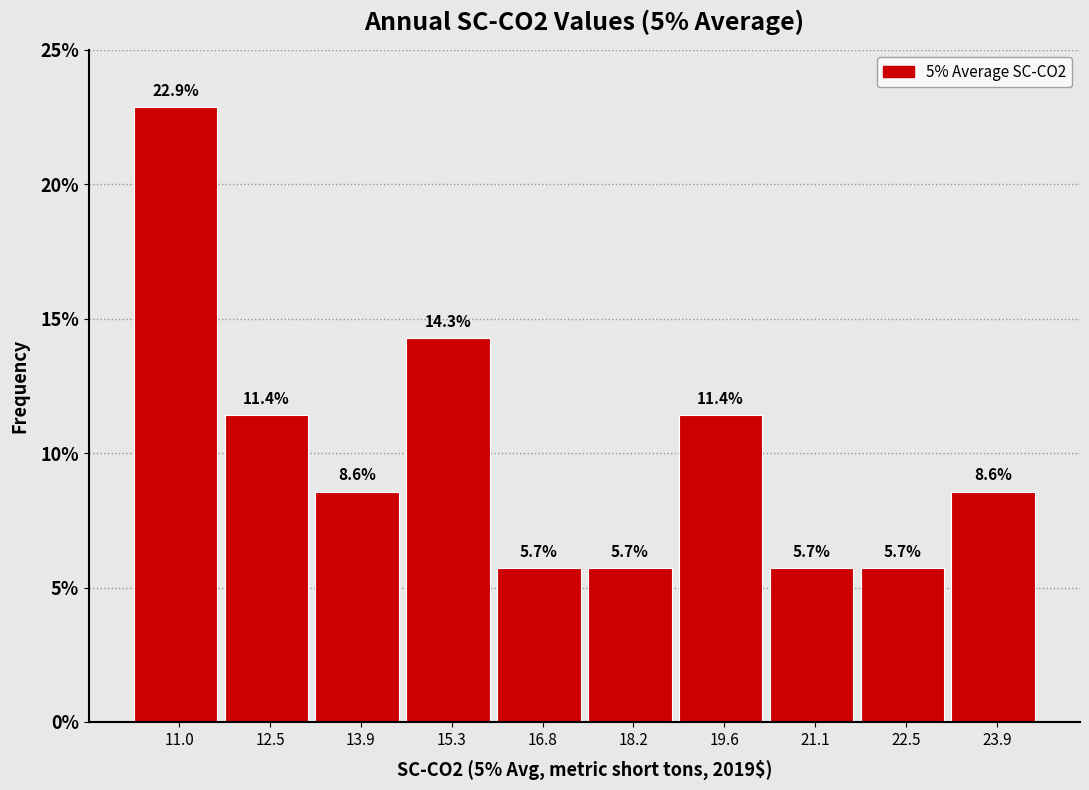

Reading left to right, transcribe all the data shown in this chart.

22.9	11.4	8.6	14.3	5.7	5.7	11.4	5.7	5.7	8.6